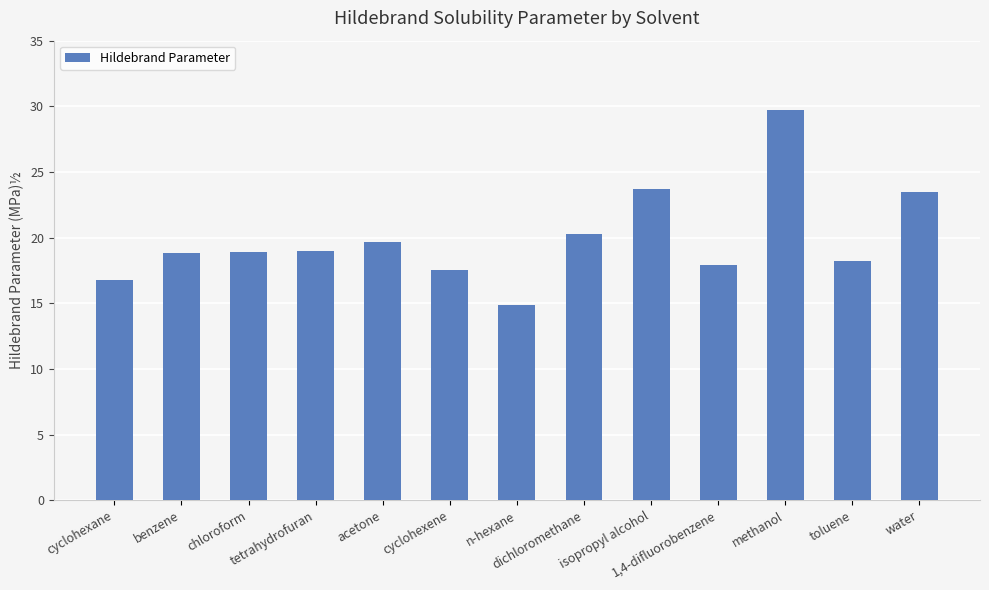

What is the value of the 4th bar from the left?

19.0